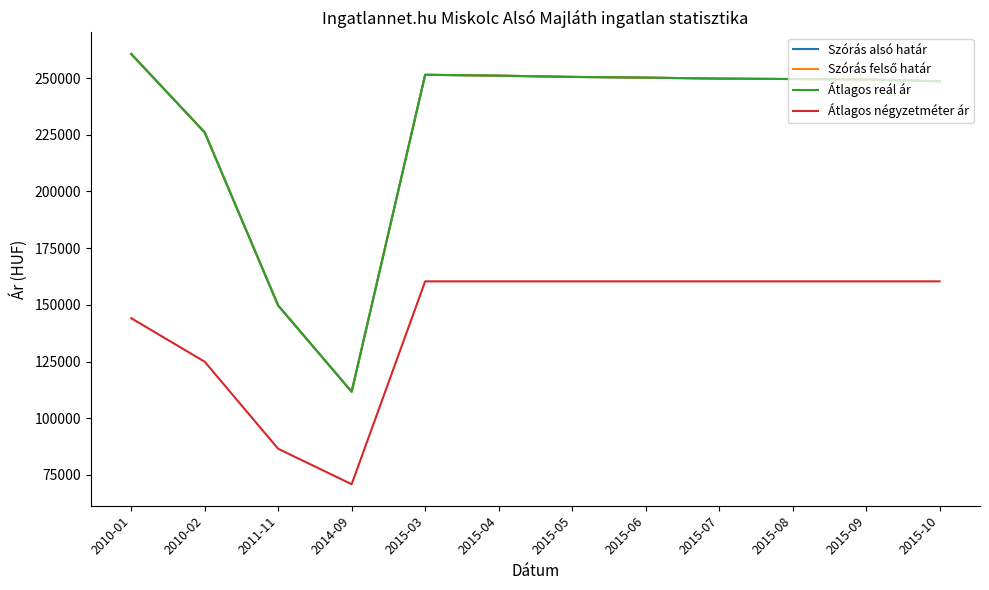

What is the approximate value of Szórás felső határ at 2015-05, to the nearest 100?

250500